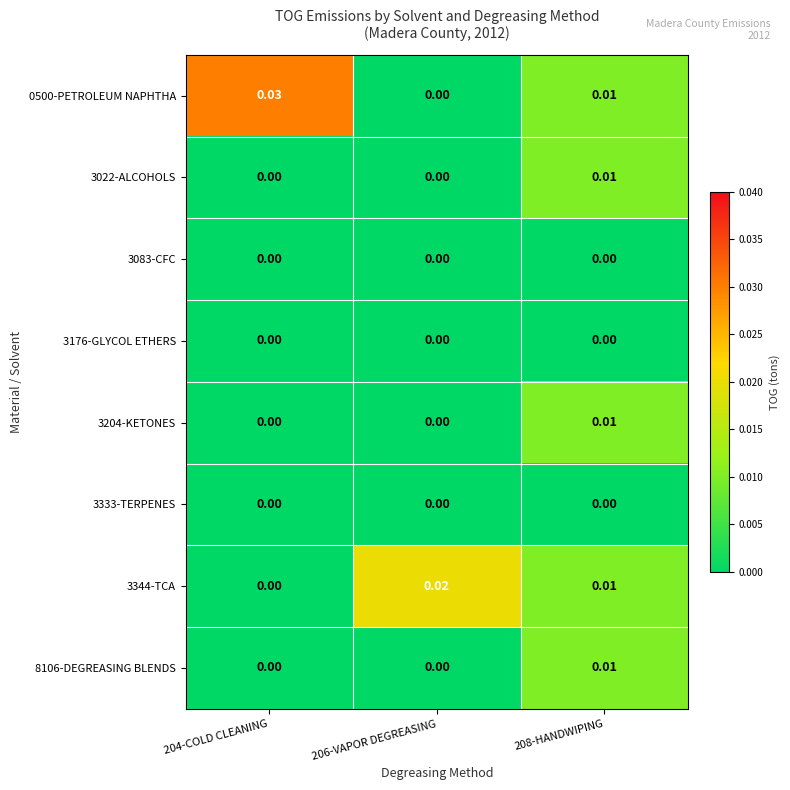

Is the value of 3022-ALCOHOLS at 208-HANDWIPING greater than the value of 0500-PETROLEUM NAPHTHA at 204-COLD CLEANING?

No